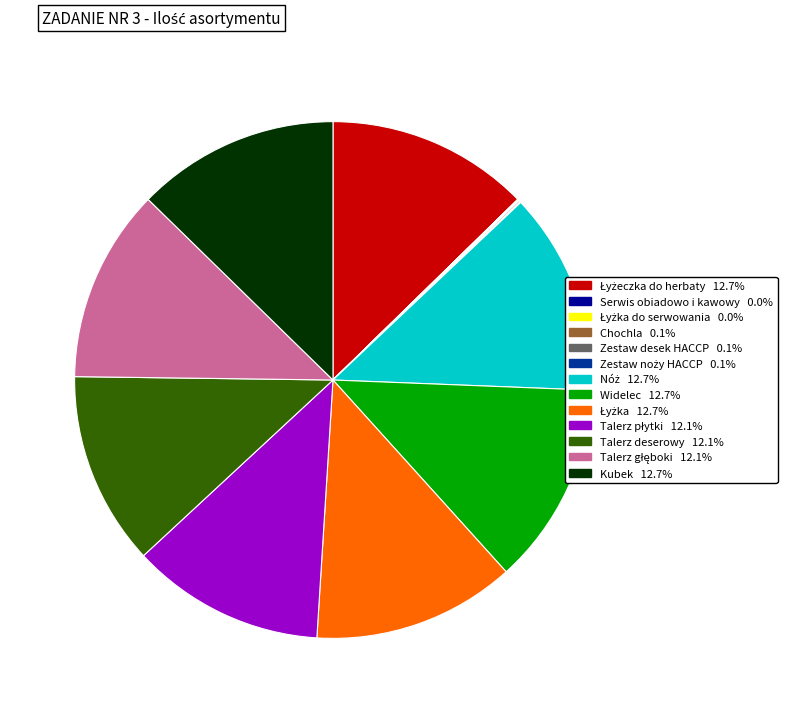

Is there a majority slice in this chart?

No